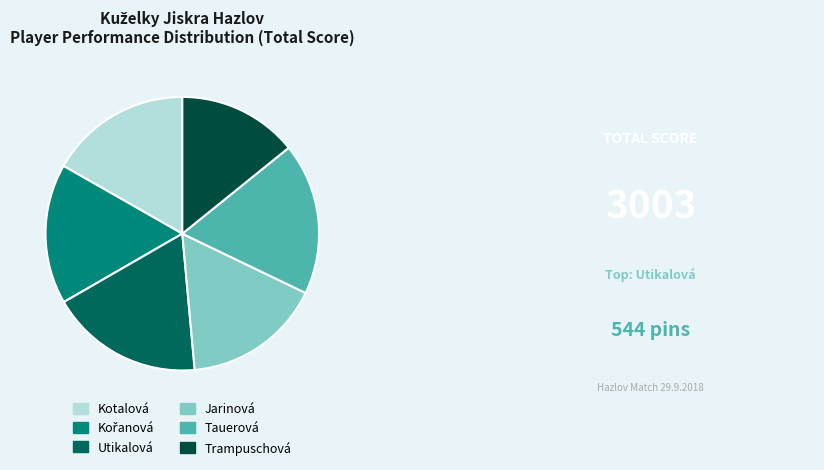

How many segments does this pie chart have?

6